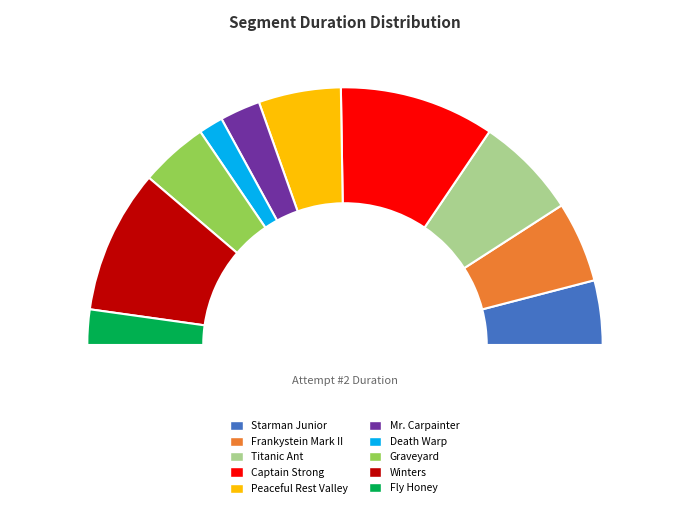

Rank the categories by value from highest to lowest.

Captain Strong, Winters, Titanic Ant, Peaceful Rest Valley, Frankystein Mark II, Graveyard, Starman Junior, Mr. Carpainter, Fly Honey, Death Warp